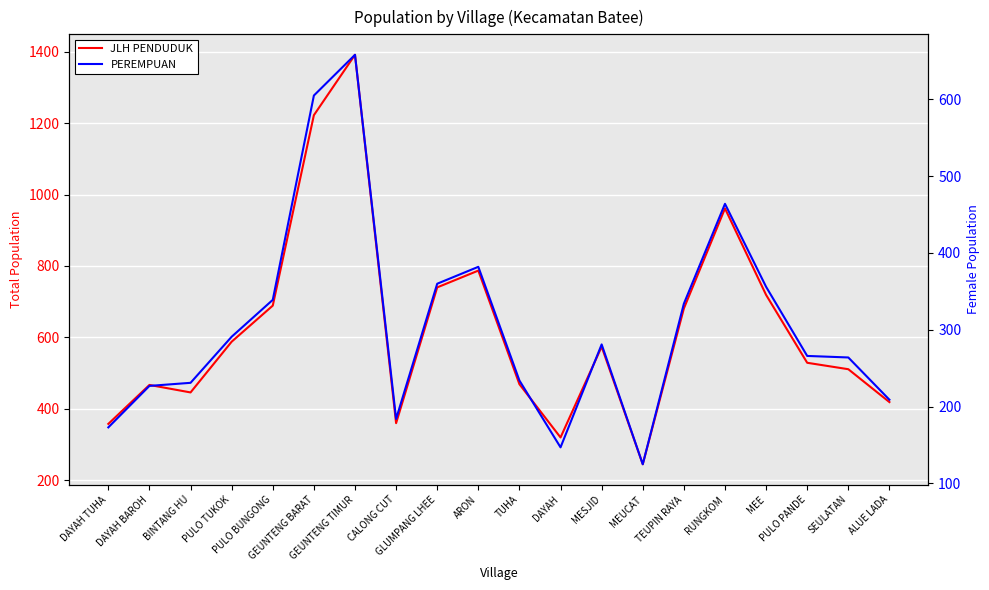

True or false: JLH PENDUDUK and PEREMPUAN cross at least once.

False